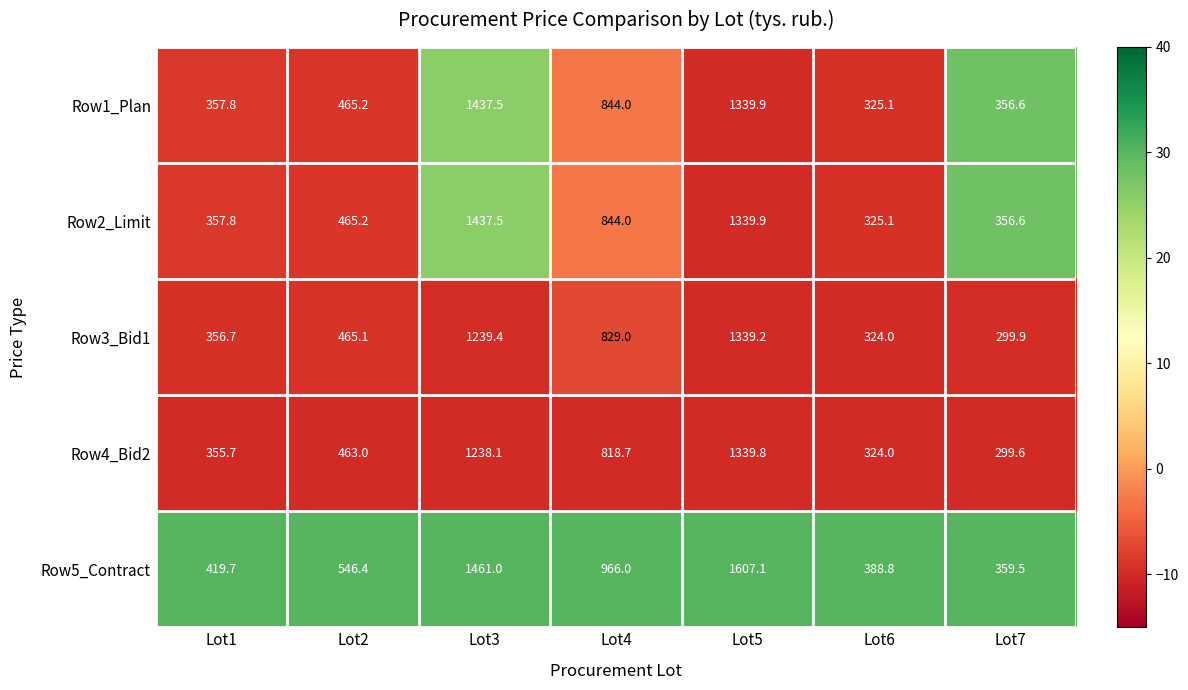

Where does the Row2_Limit series first go above 465?

Lot2